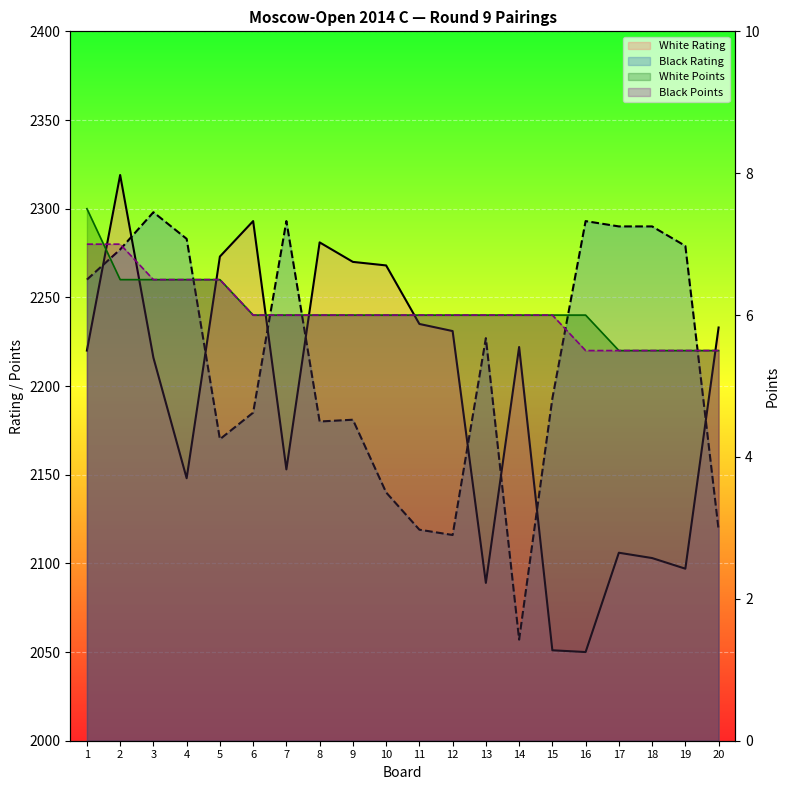

What is the difference between the maximum and minimum values in the White Points series?

2.0